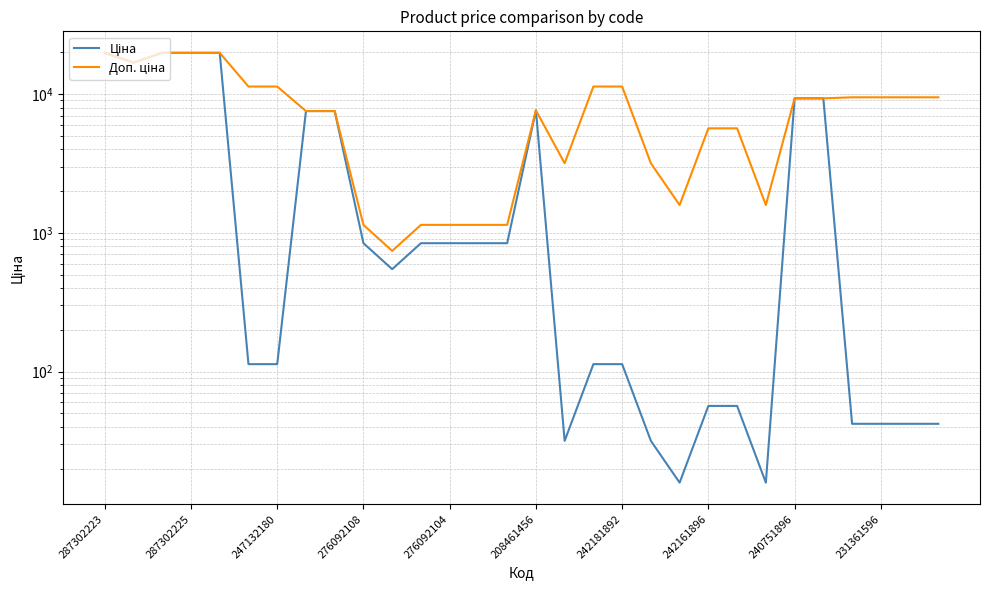

The value of Ціна at 20 is 6.3. True or false?

False